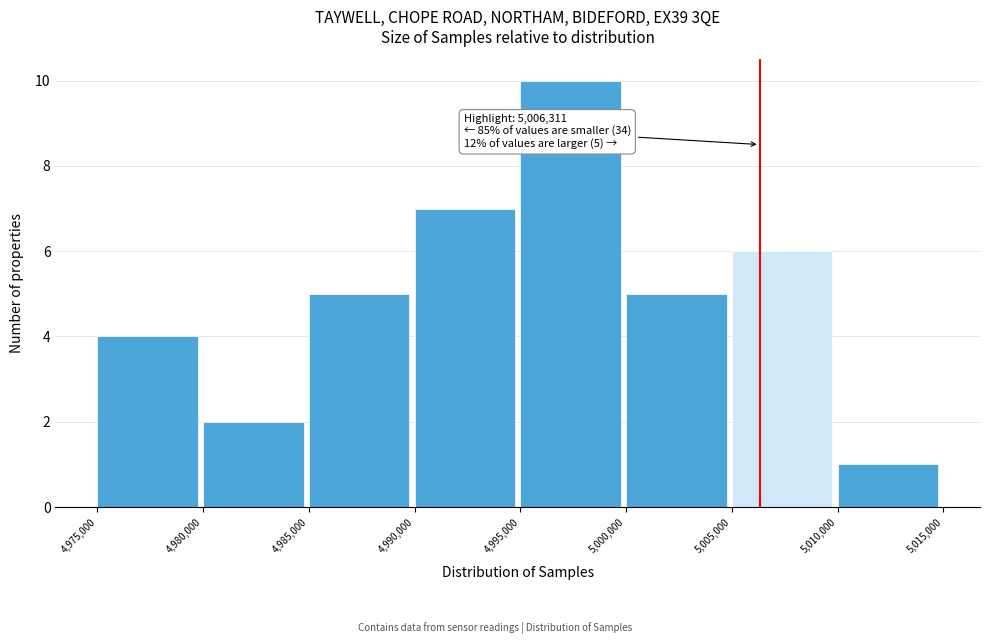

Over which range of the x-axis is the bar tallest?

4,995,000 to 5,000,000